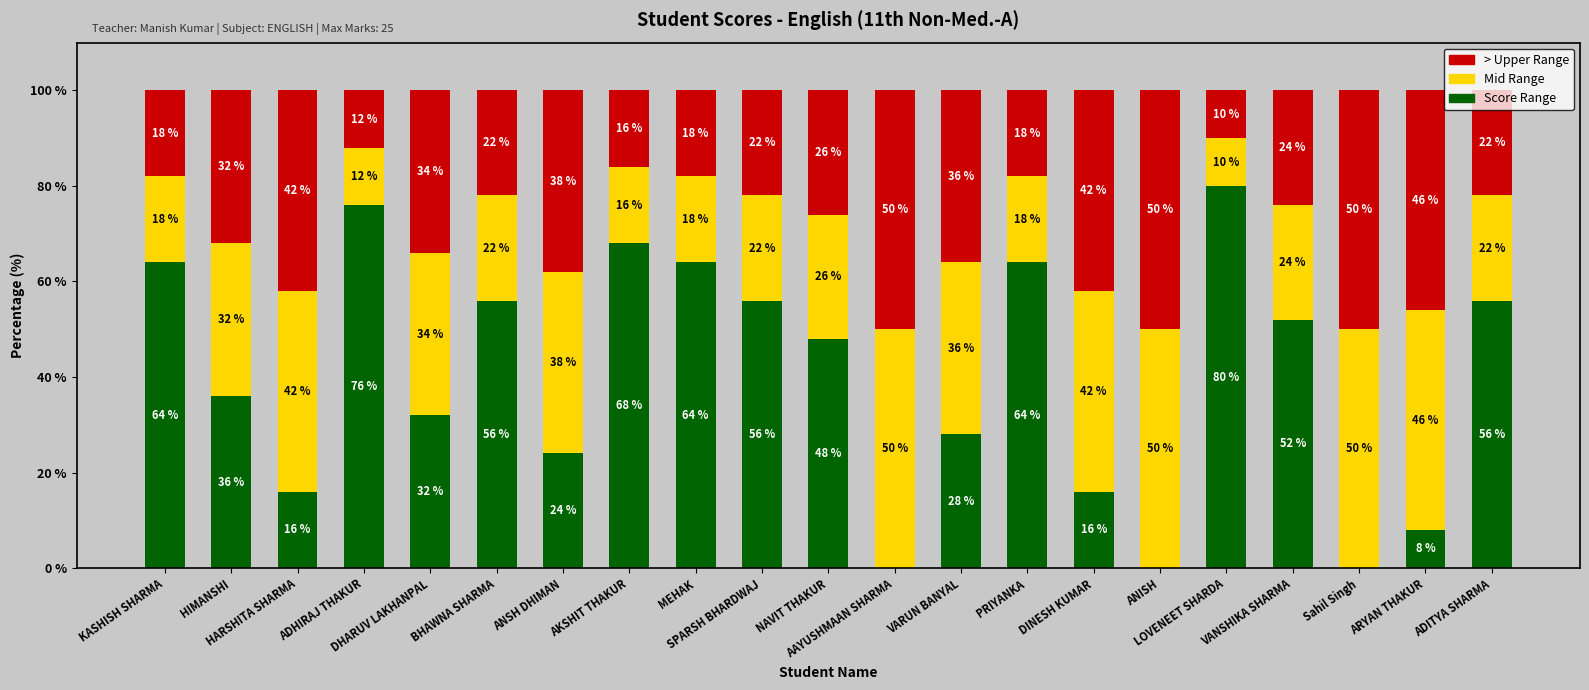

How many categories are shown in the chart?

21